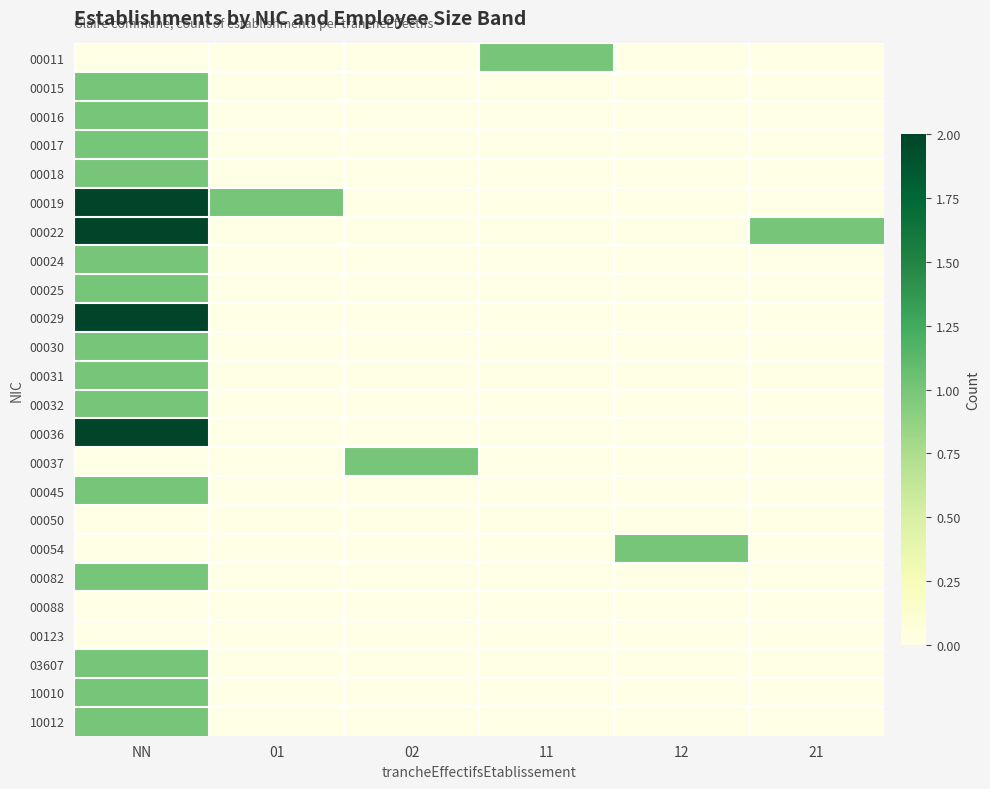

At how many categories does at least one series exceed 0?

6